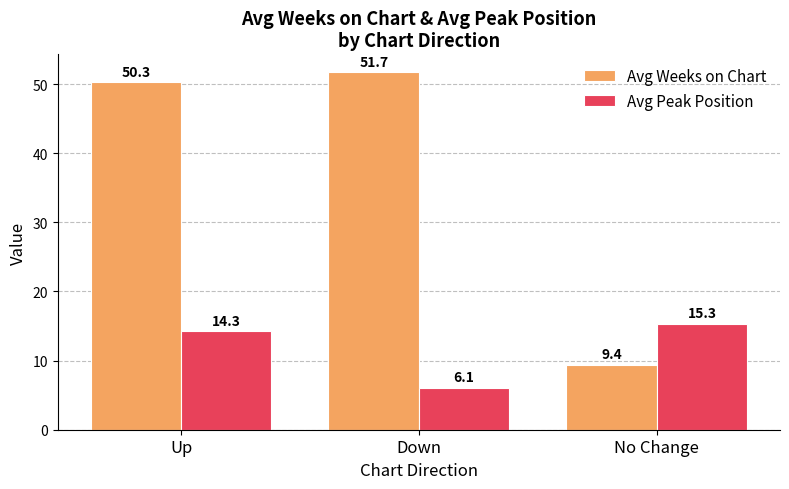

What is the difference between the highest and lowest values at Down?

45.6